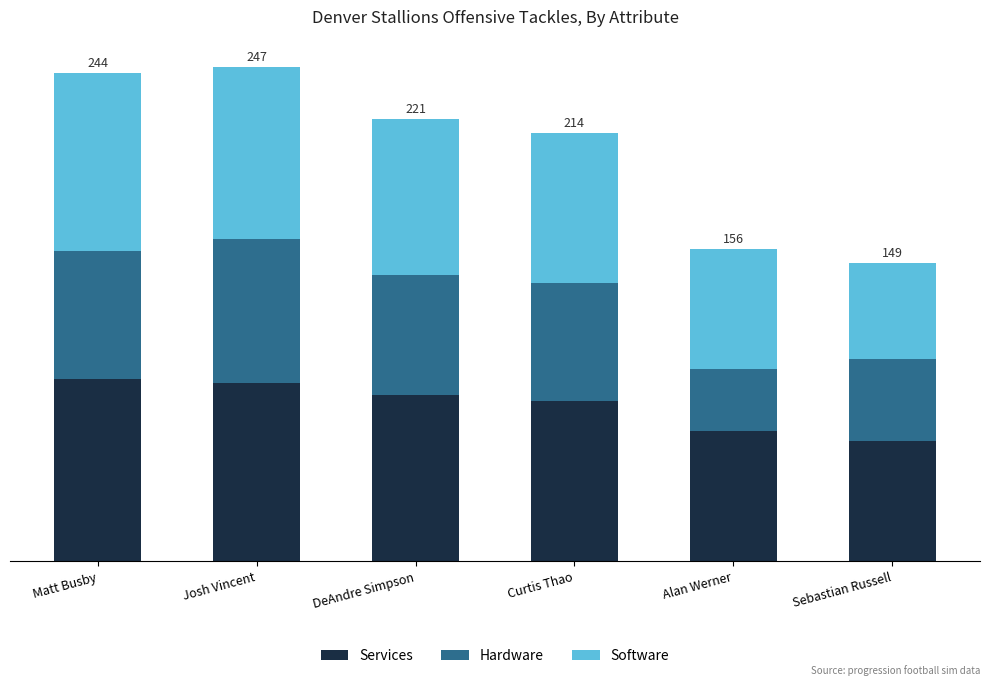

Are the bars horizontal?

No